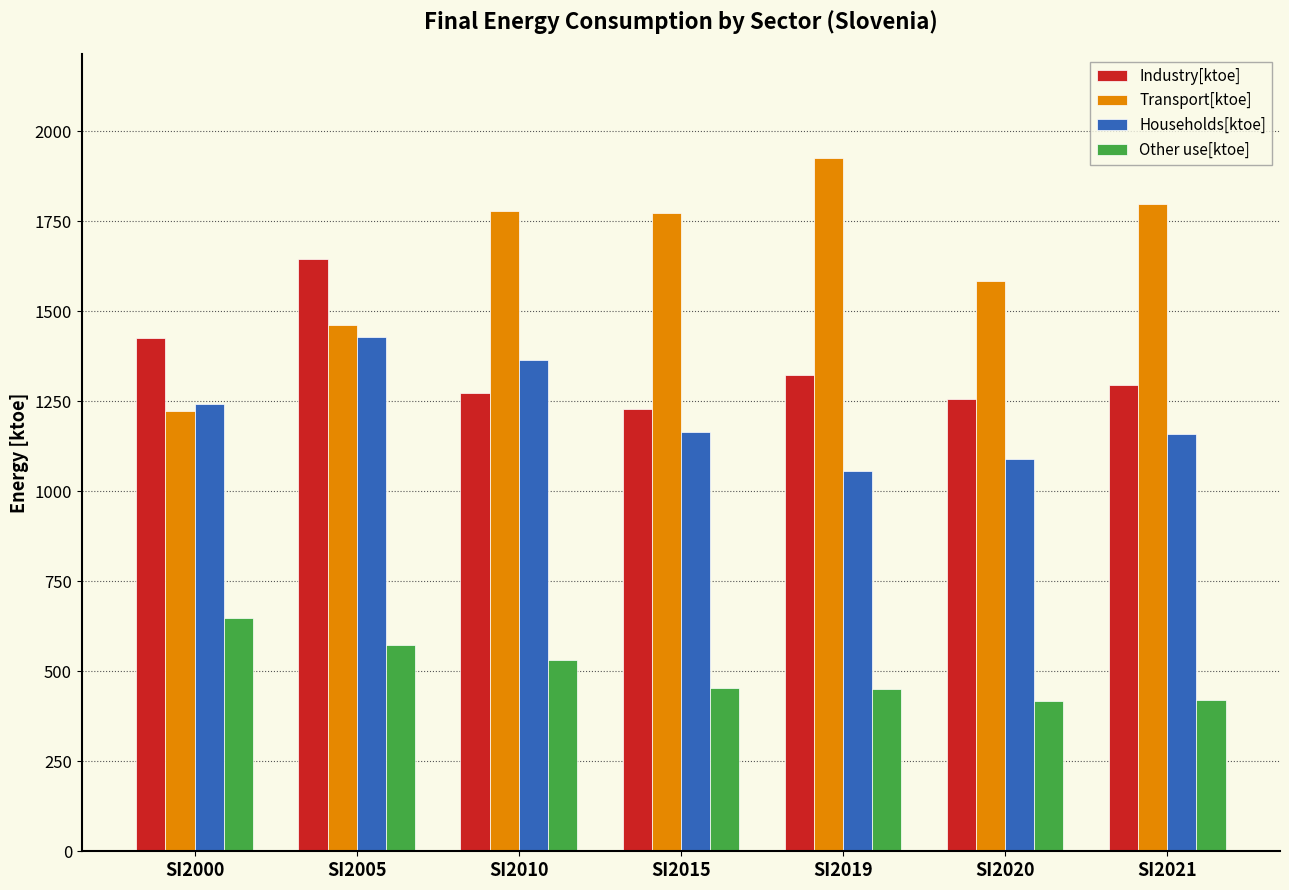

What is the smallest value displayed?

418.3